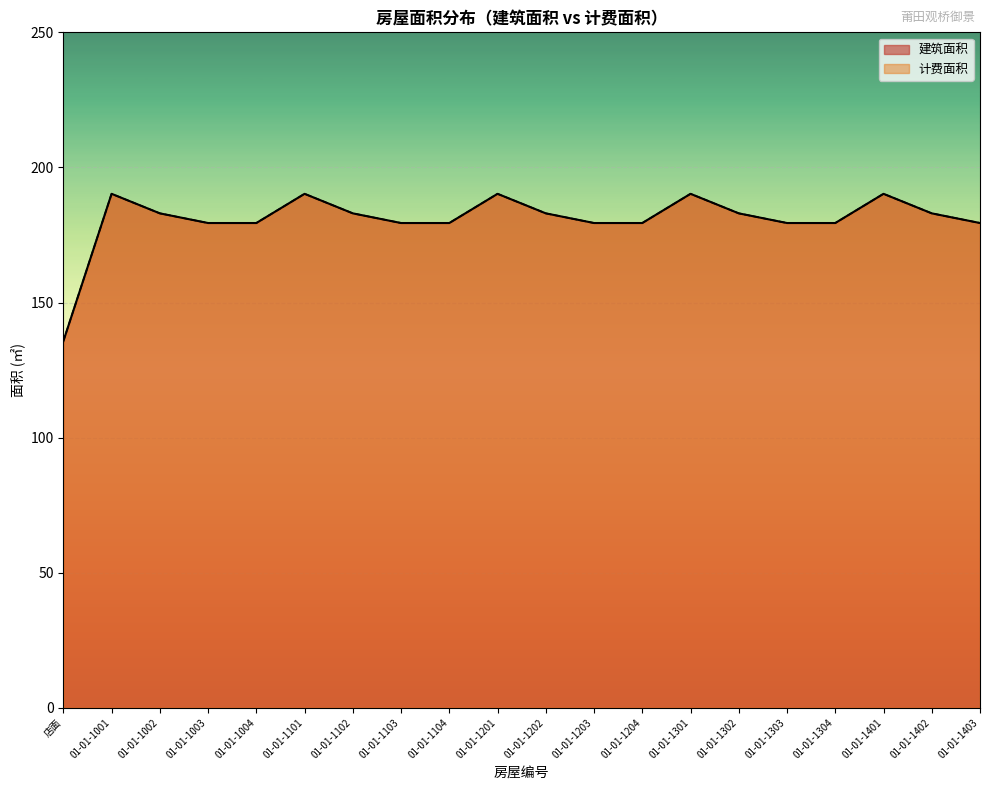

What is the difference between the second highest and second lowest values in the 建筑面积 series?

10.8